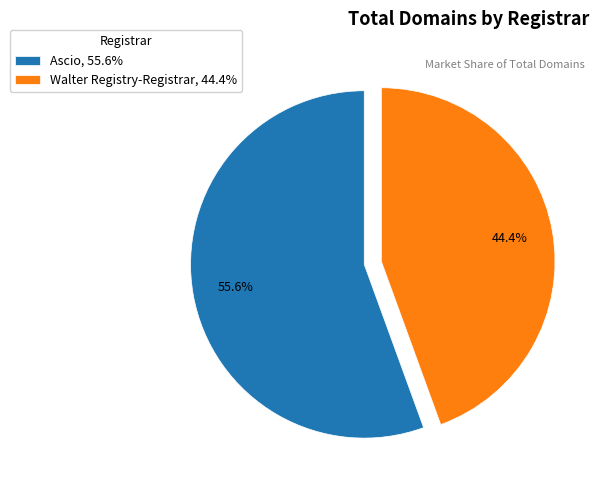

Which slice is the smallest?

Walter Registry-Registrar